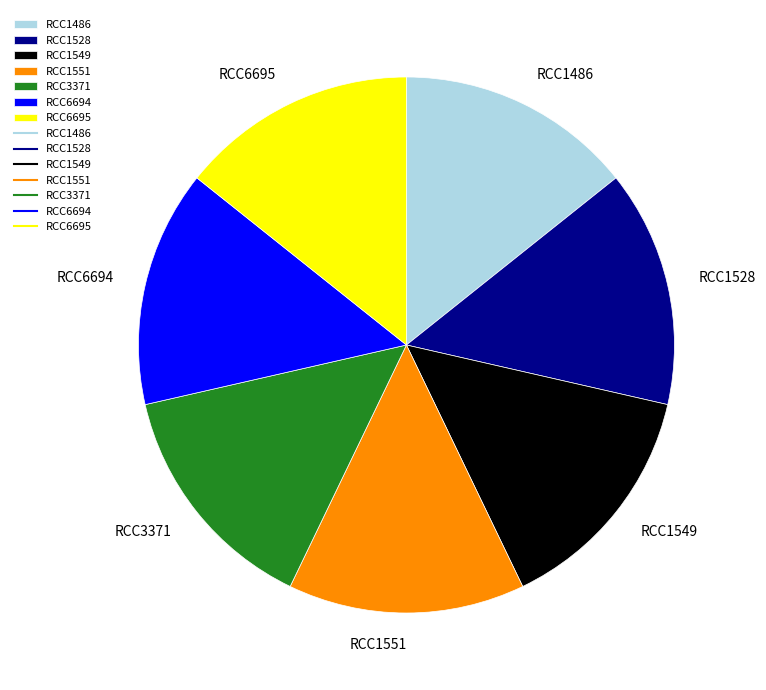

Is the sum of RCC6695 and RCC1551 greater than half?

No